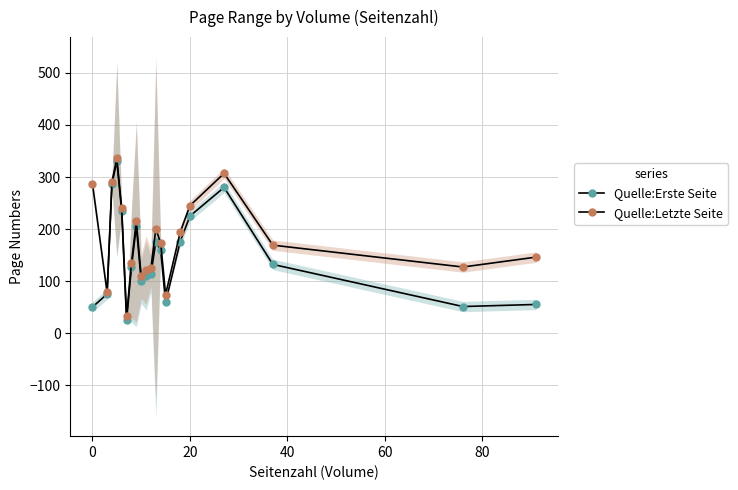

True or false: Quelle:Letzte Seite and Quelle:Erste Seite intersect in this chart.

False